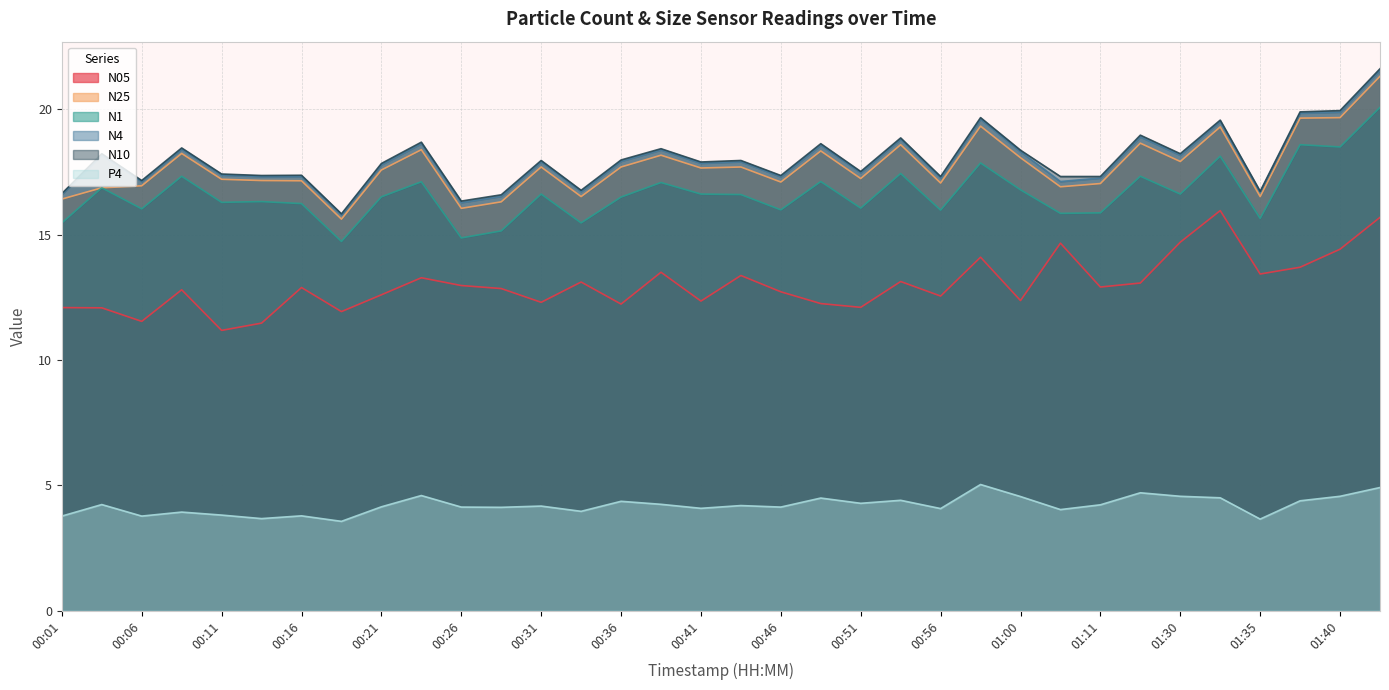

True or false: N25 and N10 intersect in this chart.

False